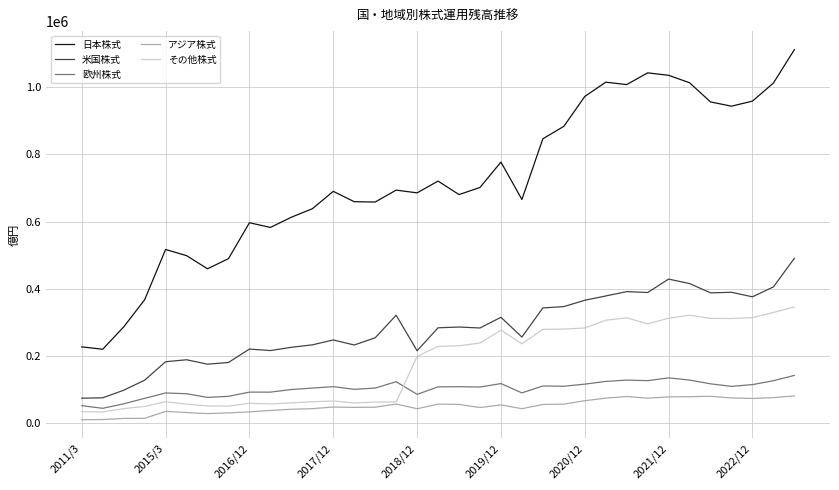

Which series has the widest spread of values?

日本株式